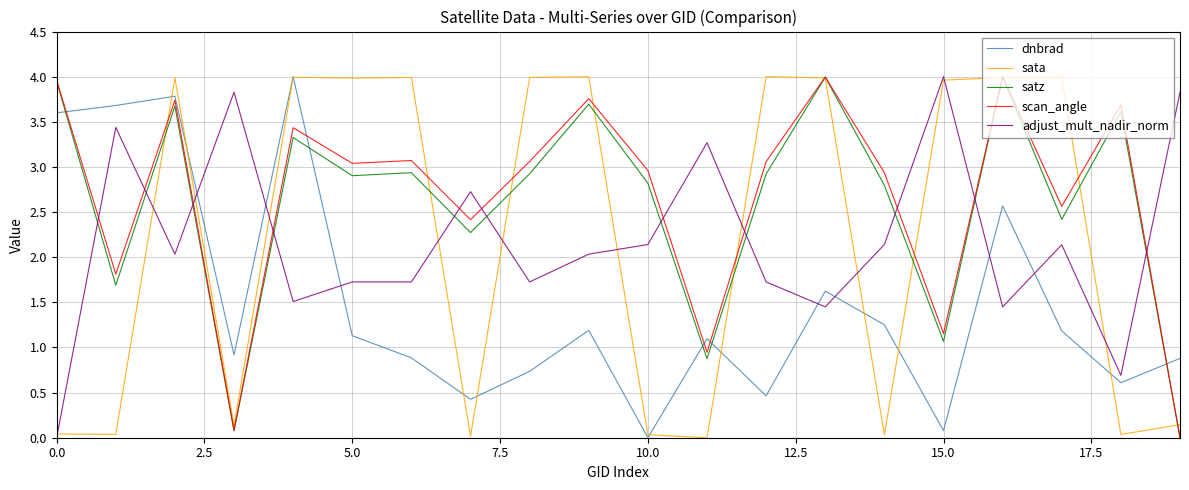

What is the sum of all scan_angle values?

53.7